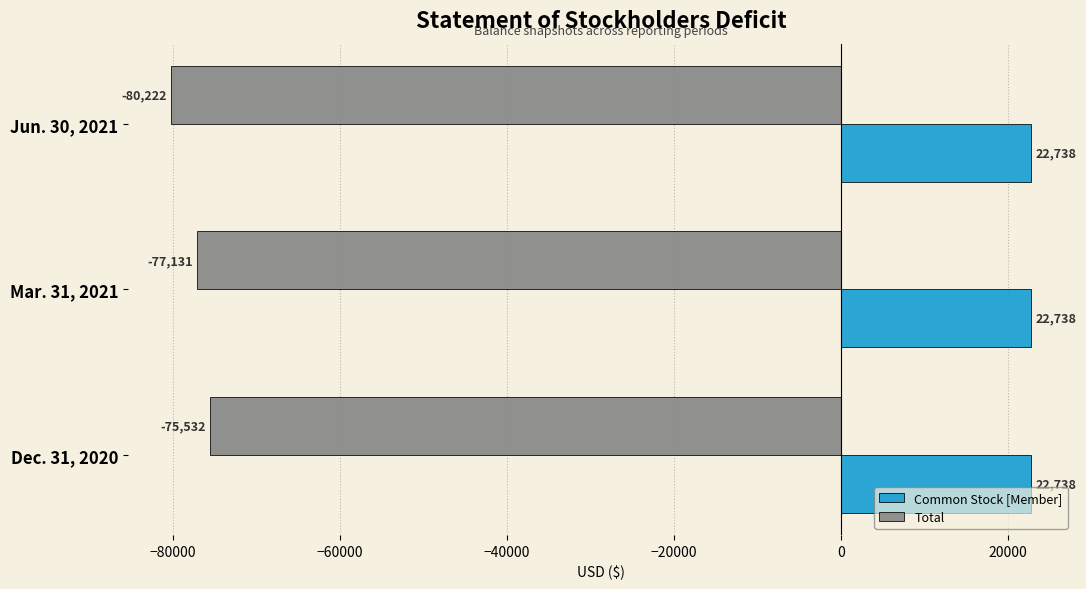

Is it true that Total equals -120605 at Jun. 30, 2021?

False